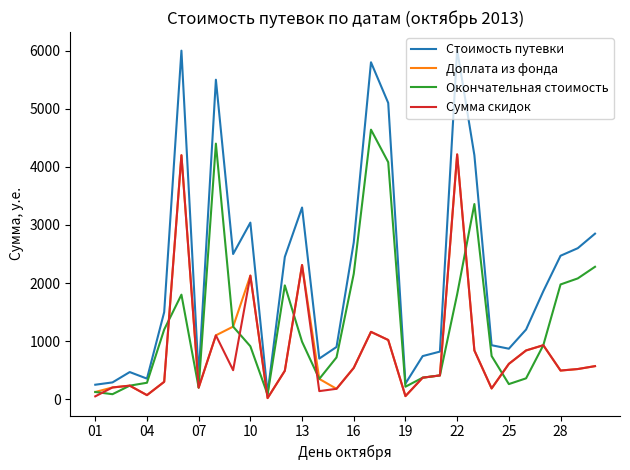

Which series has the largest range (max minus min)?

Стоимость путевки